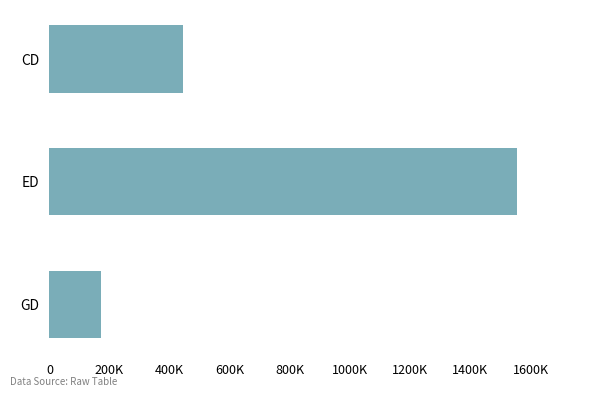

Rank the categories by value from highest to lowest.

ED, CD, GD